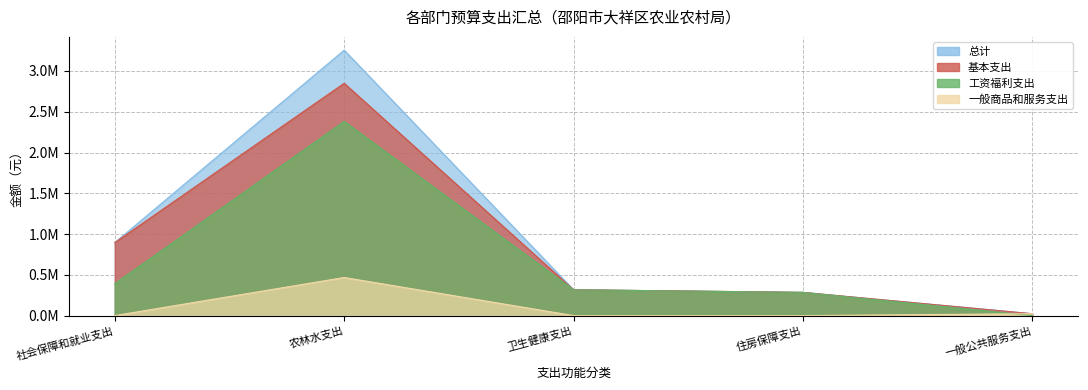

What are all the series names shown in the legend?

总计, 基本支出, 工资福利支出, 一般商品和服务支出